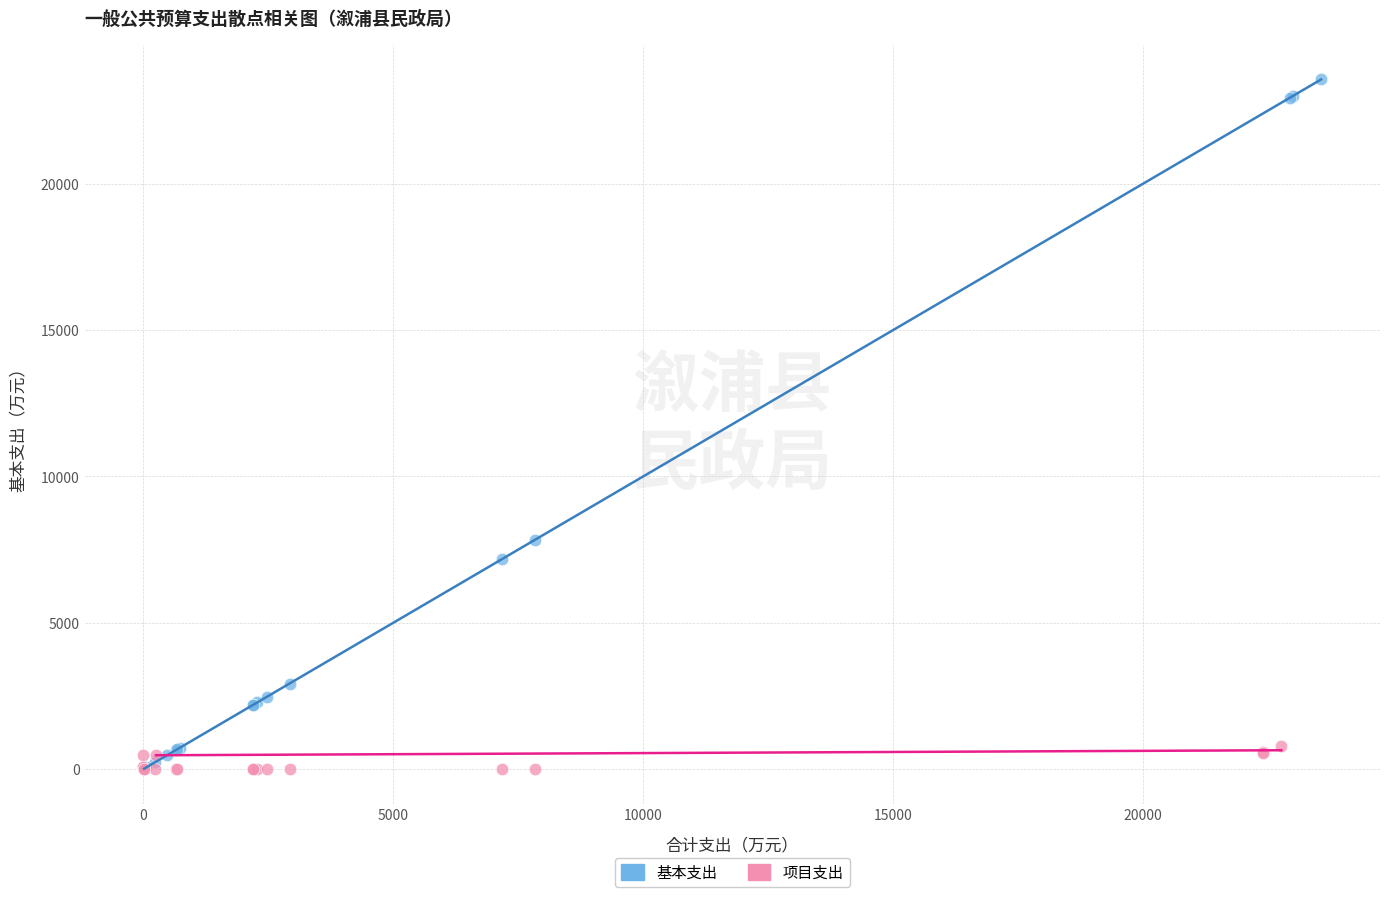

What are all the series names shown in the legend?

基本支出, 项目支出